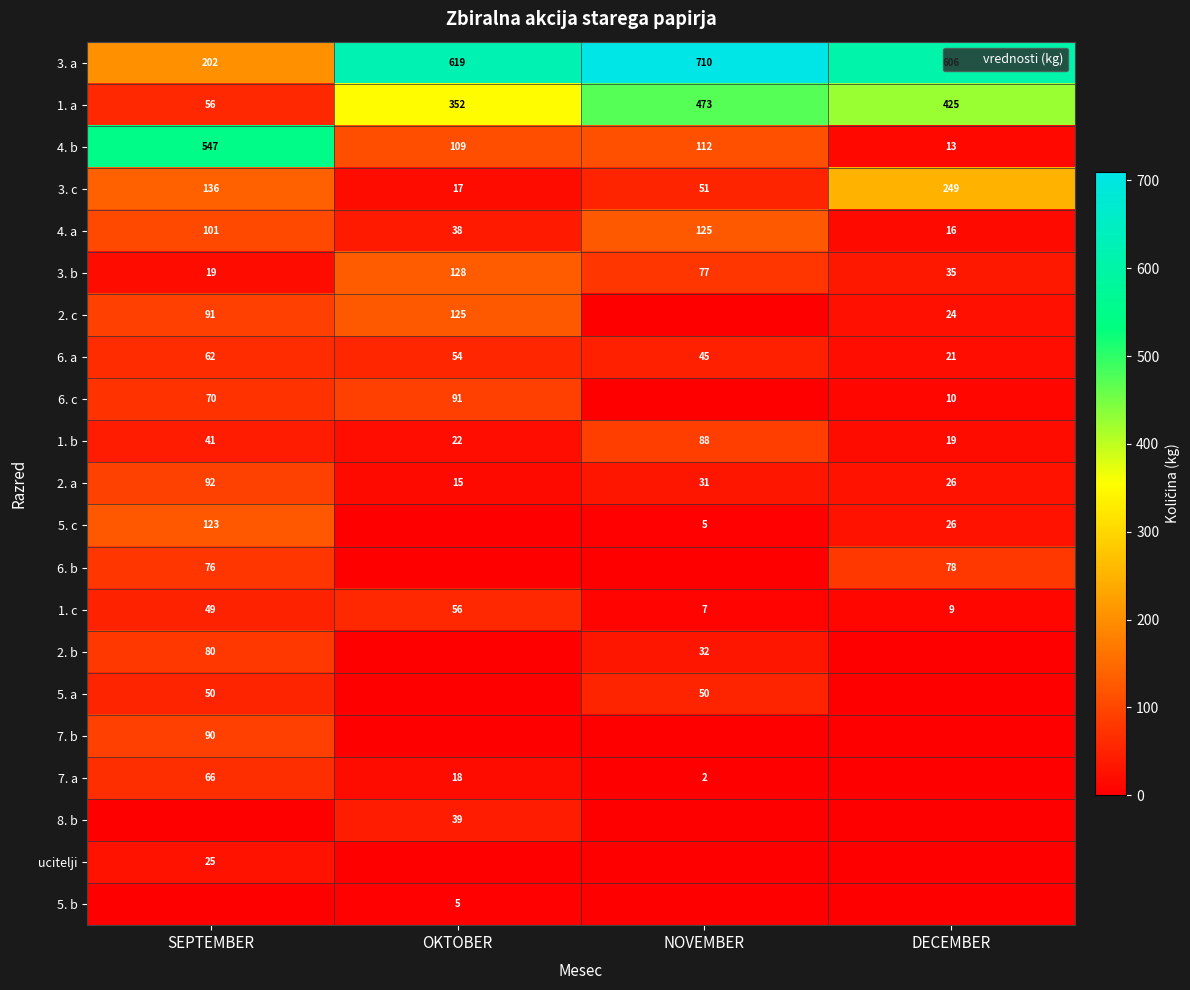

What is the total value across all series at OKTOBER?

1688